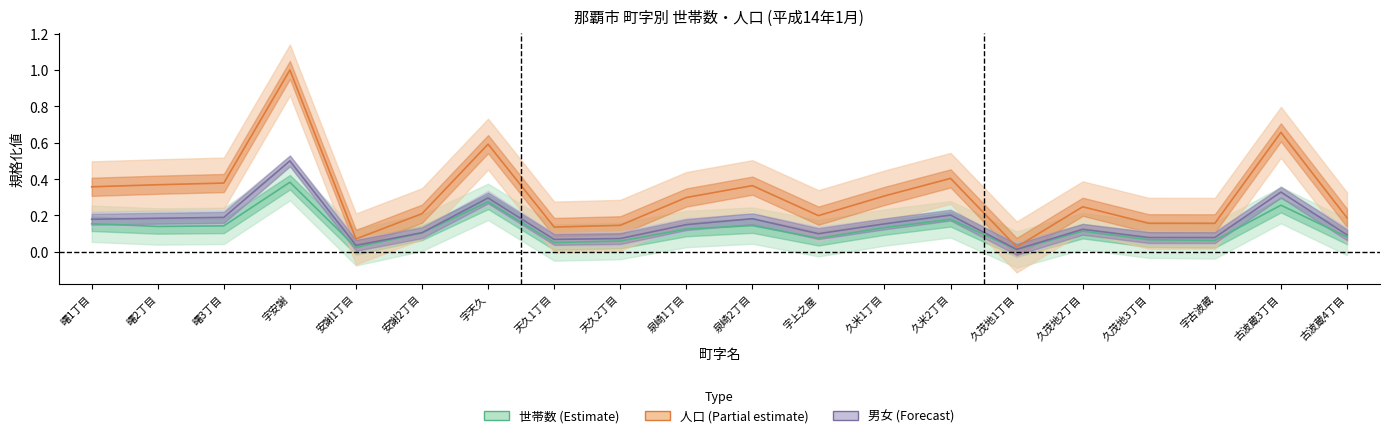

True or false: 男 and 世帯数 intersect in this chart.

False